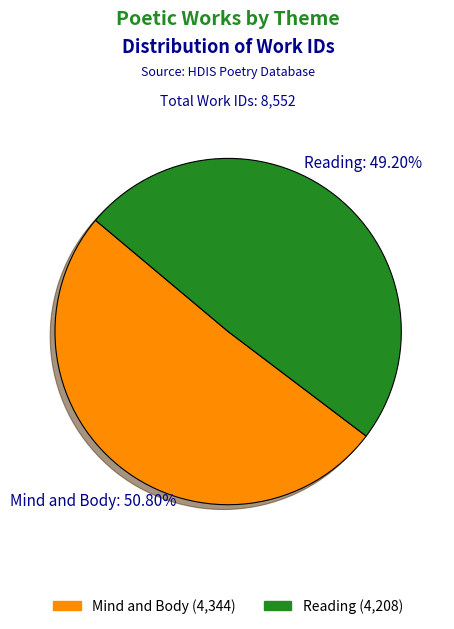

To the nearest percent, what is the difference between the Reading and Mind and Body slice percentages?

2%